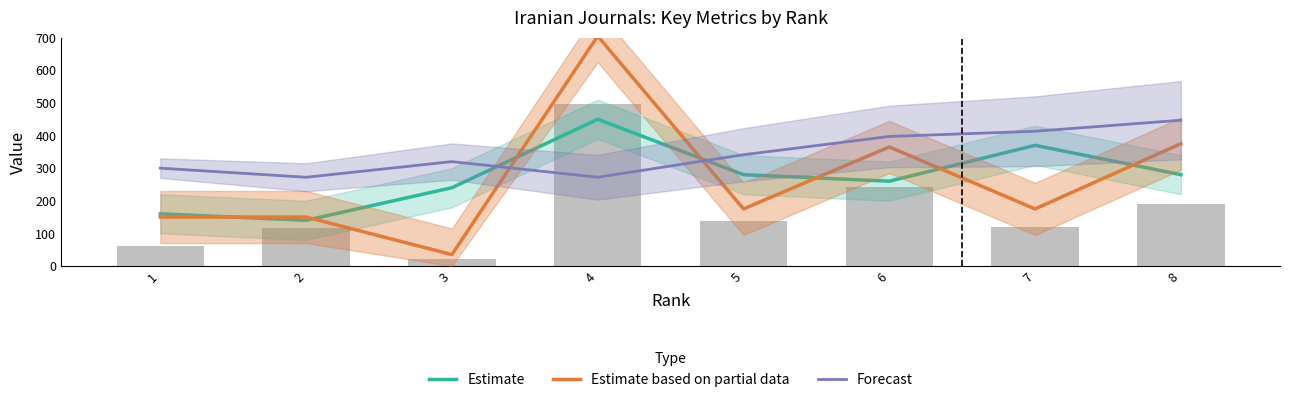

At which category is the sum across all series the highest?

4